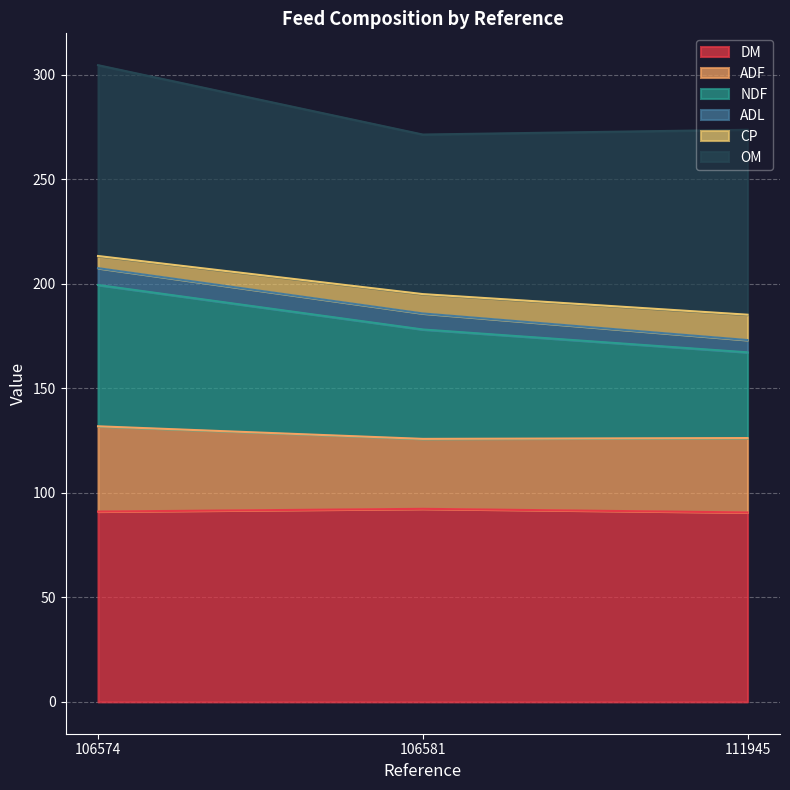

Read the CP value at 106581.

195.0